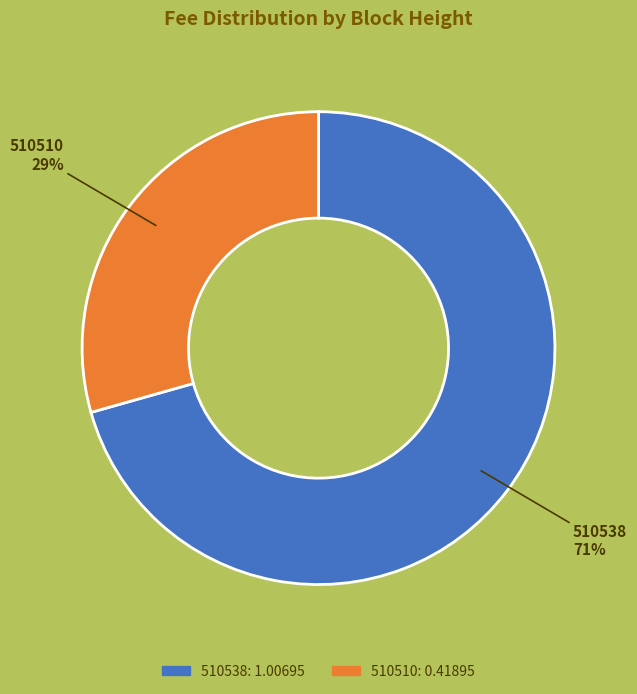

Is there a majority slice in this chart?

Yes